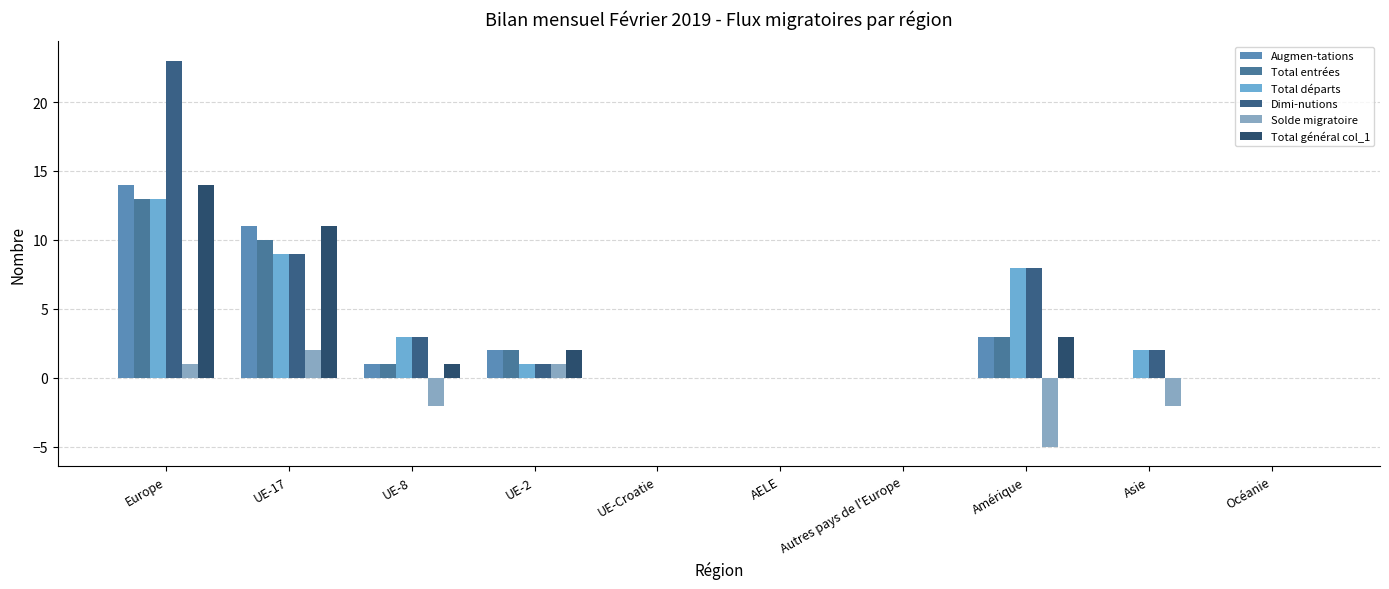

What is the sum of the Augmen-tations values at Asie and Europe?

14